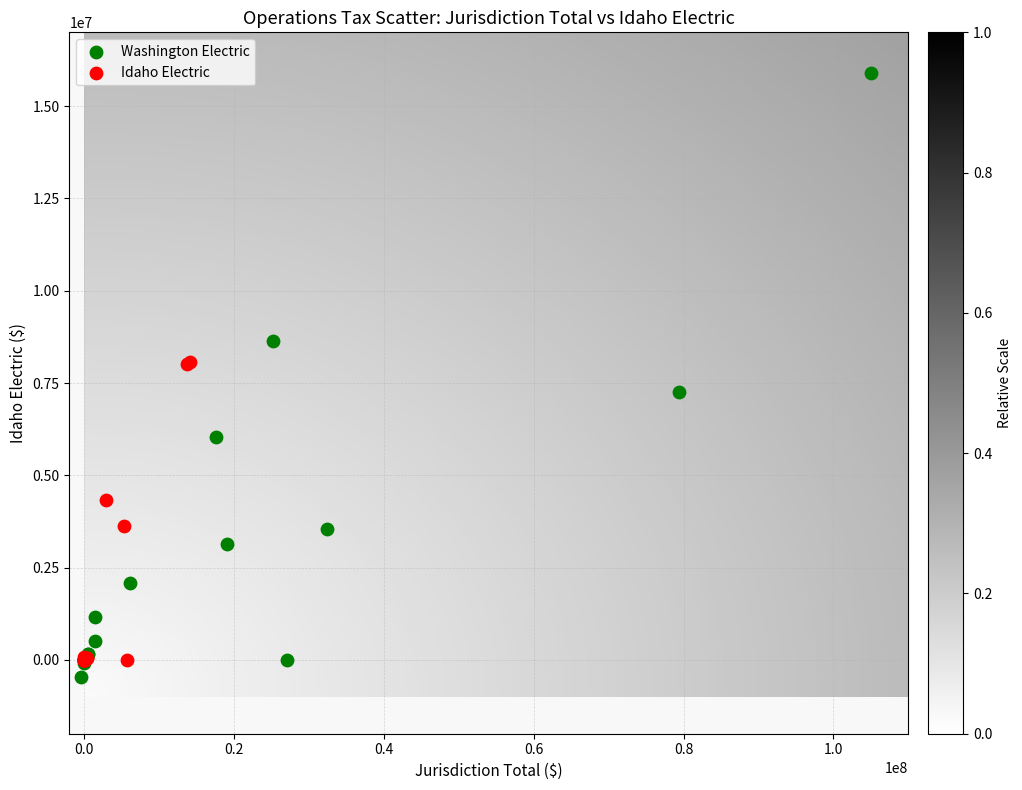

Which series has the widest spread of Y values?

Washington Electric